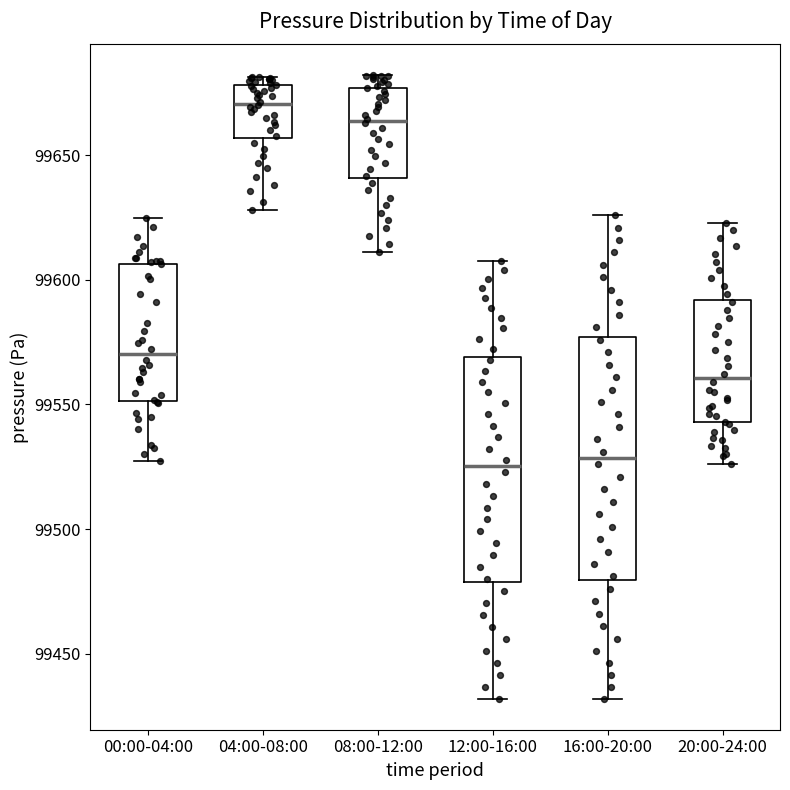

Reading left to right, transcribe this box plot: for each box, give where its median line is, the range the box spans, and where its two whiskers end, as read against the y-axis. The values are not printed on the chart, so give them approximately, as read against the axis.

00:00-04:00: median 99570, box 99550 to 99605, whiskers 99525 to 99625
04:00-08:00: median 99670, box 99655 to 99680, whiskers 99630 to 99680 (just above the box's upper edge)
08:00-12:00: median 99665, box 99640 to 99675, whiskers 99610 to 99680
12:00-16:00: median 99525, box 99480 to 99570, whiskers 99430 to 99610
16:00-20:00: median 99530, box 99480 to 99575, whiskers 99430 to 99625
20:00-24:00: median 99560, box 99545 to 99590, whiskers 99525 to 99625